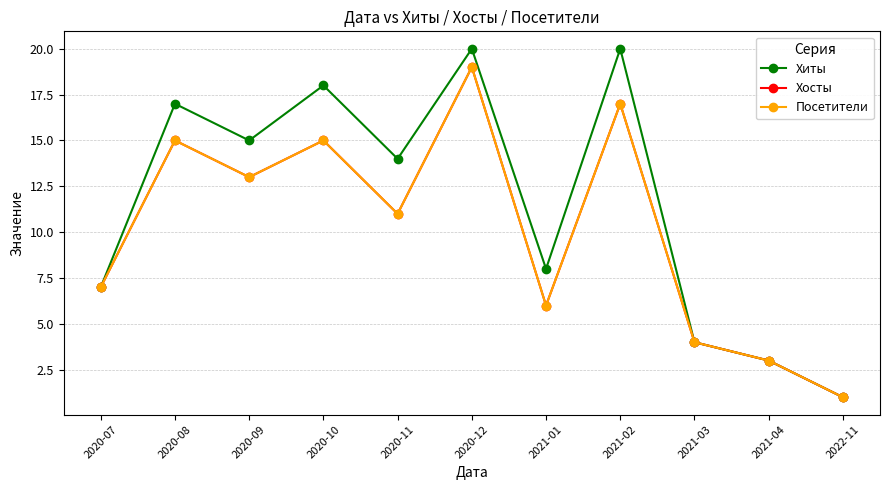

What is the label of the 7th point from the right?

2020-11